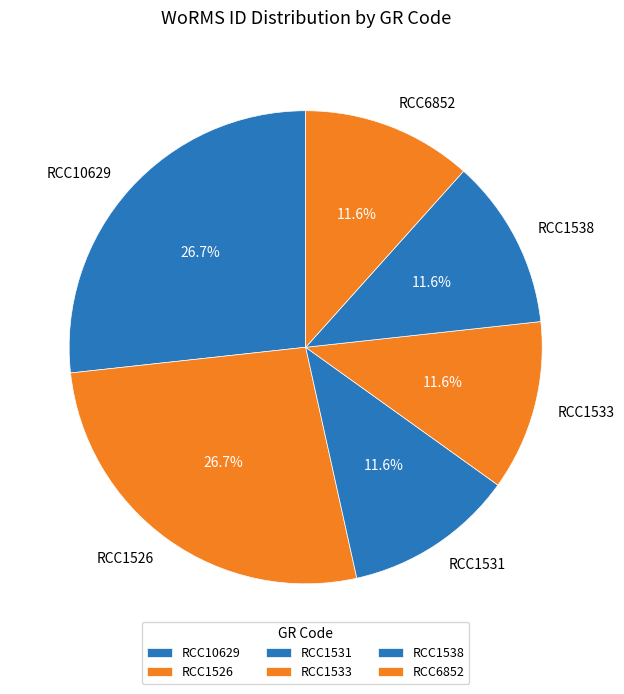

How many segments does this pie chart have?

6